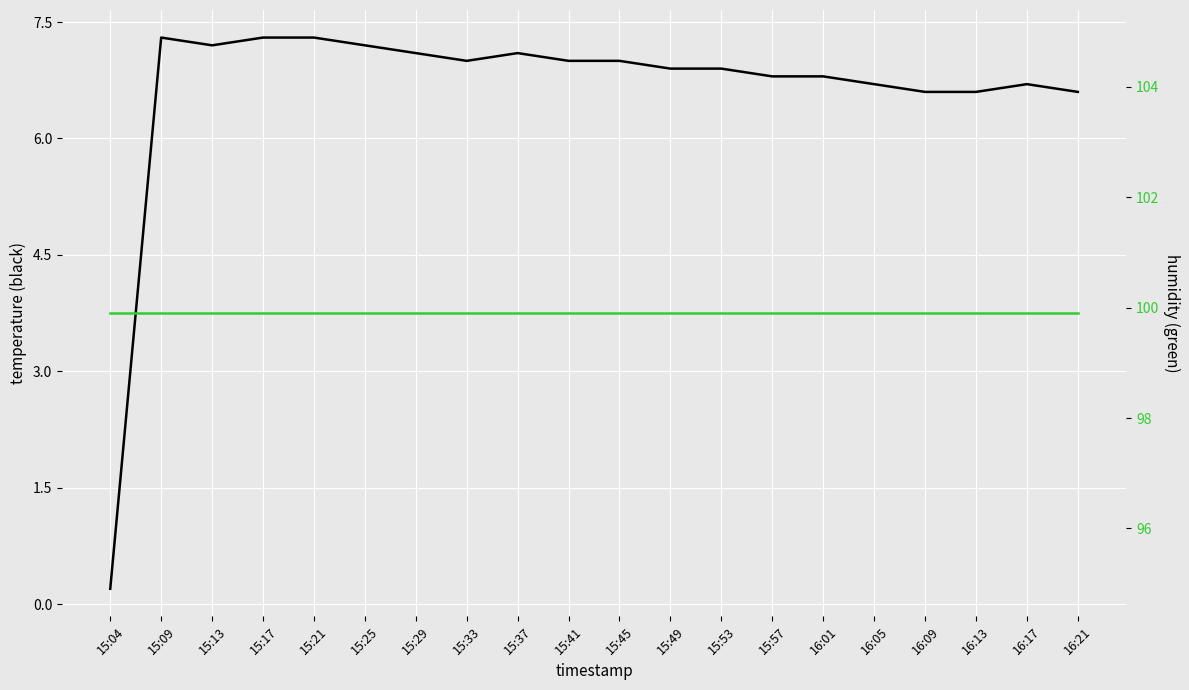

What are all the series names shown in the legend?

temperature (black), humidity (green)